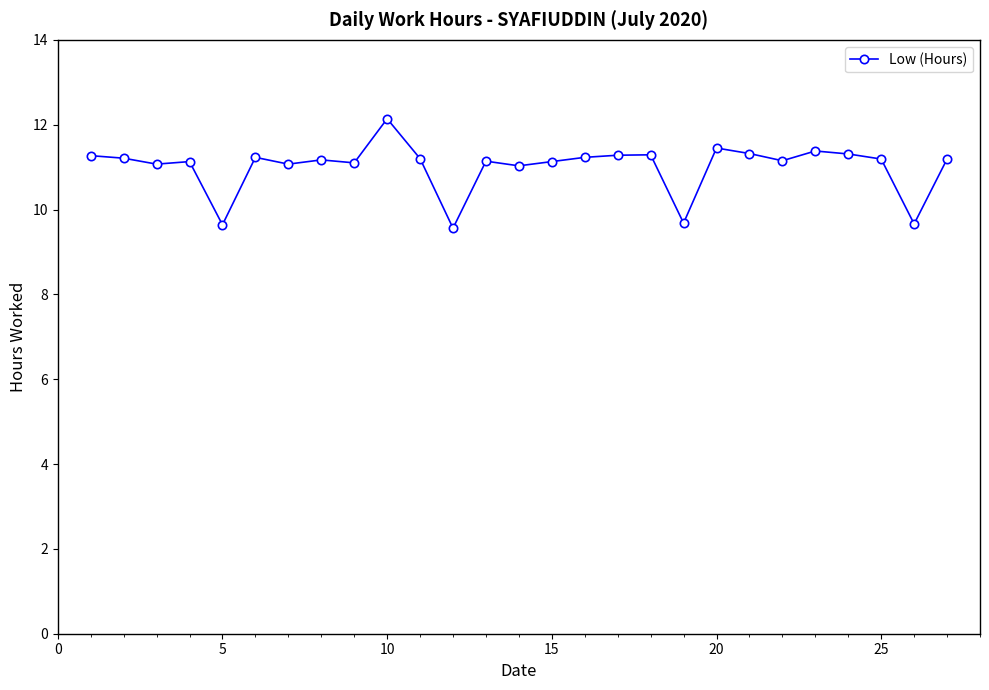

What is the minimum value shown in the chart?

9.6